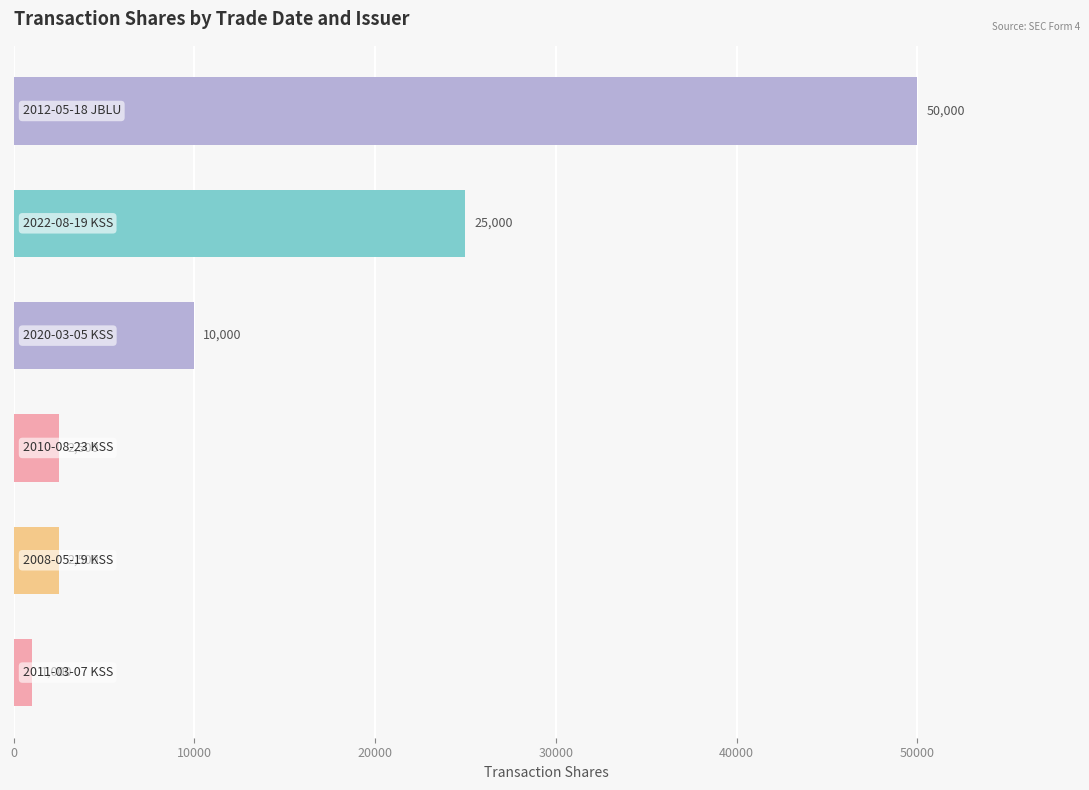

What is the difference between the second highest and second lowest values?

22500